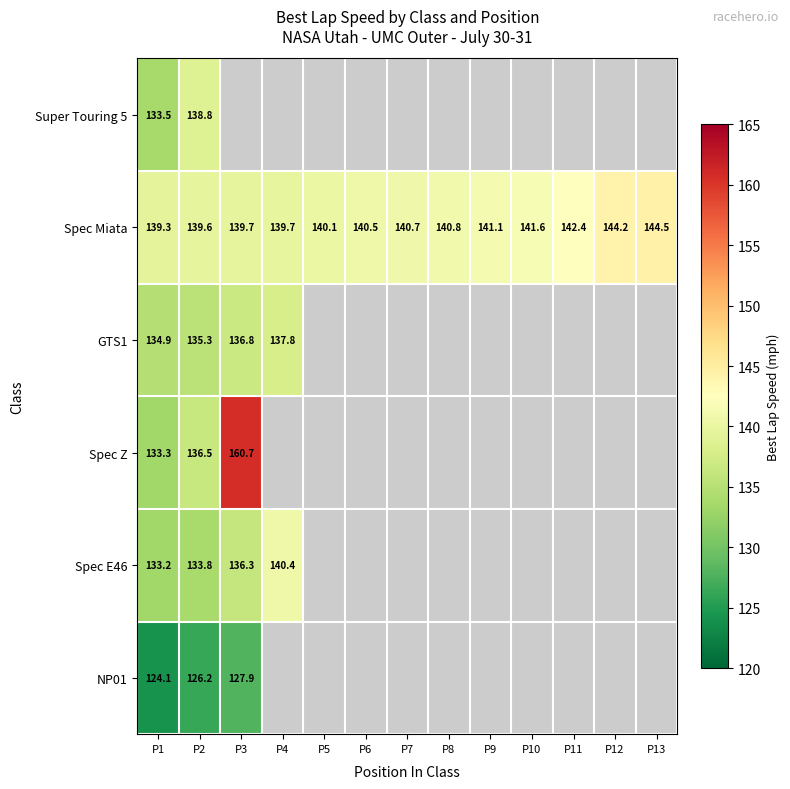

Between P9 and P2, which is larger?

P2